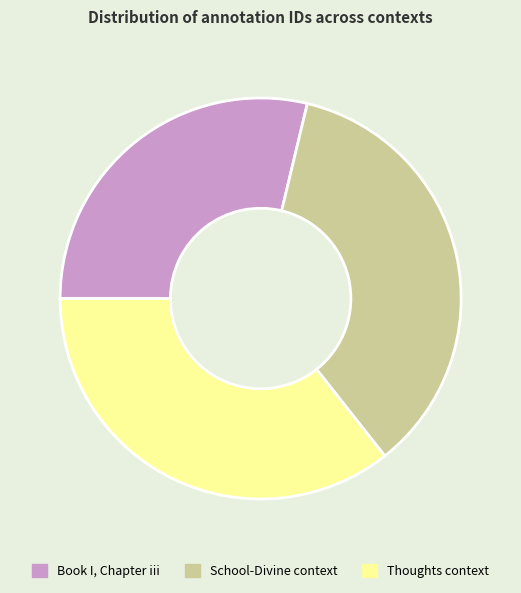

What is the smallest slice in the pie chart?

Book I, Chapter iii